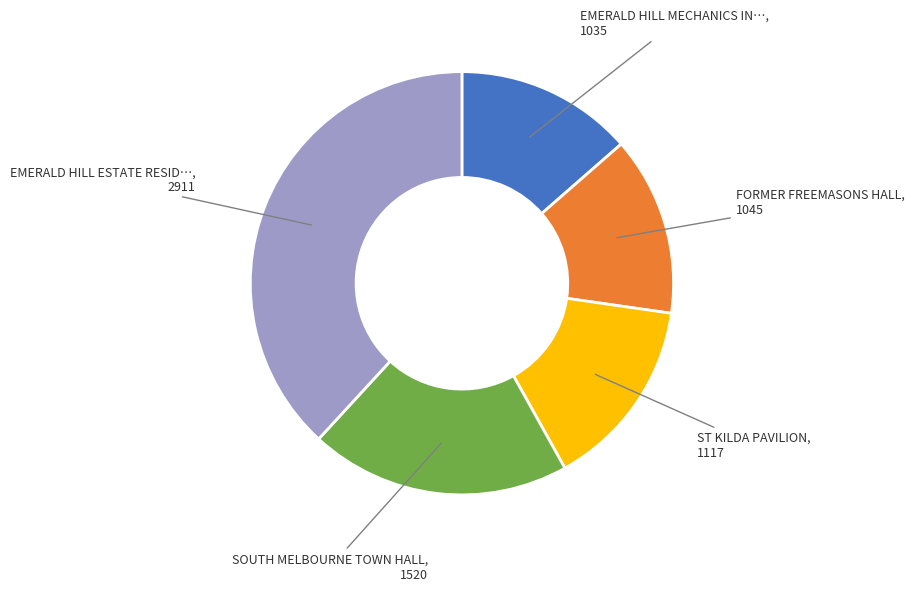

Is there any slice that represents more than half of the pie?

No